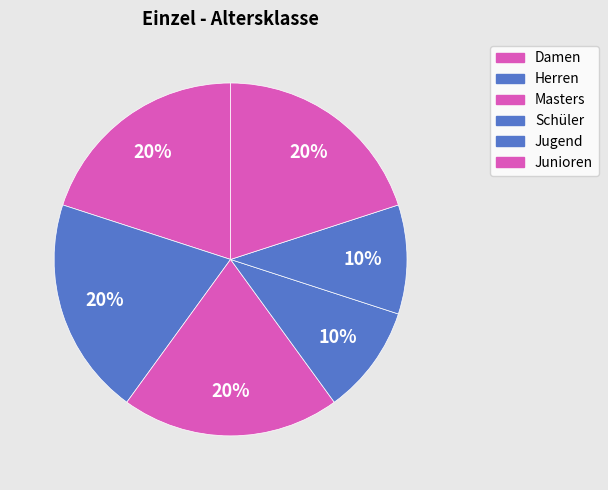

Which has a higher value, Masters or Junioren?

Masters